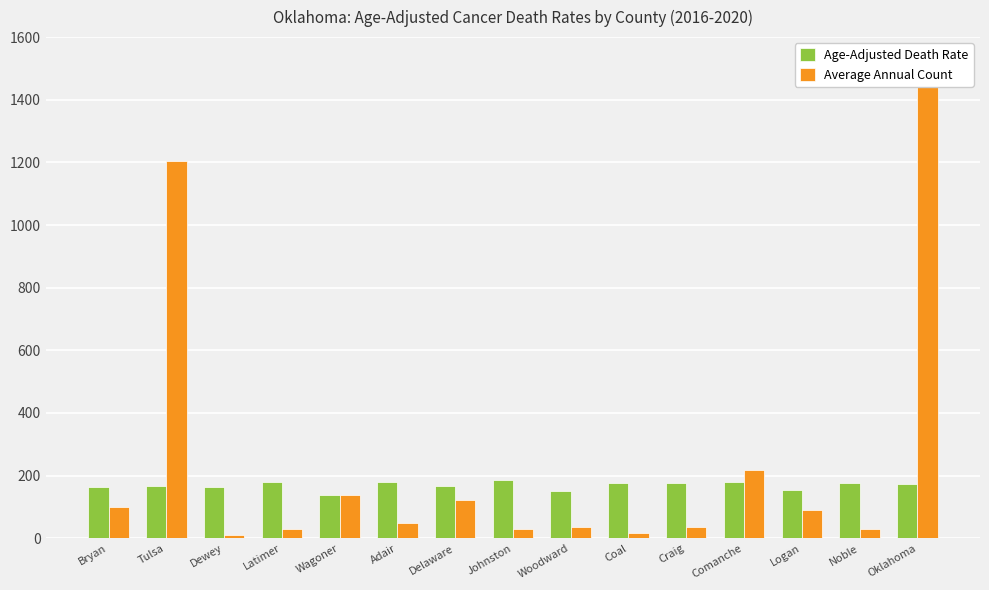

Which label corresponds to the largest value in the chart?

Oklahoma